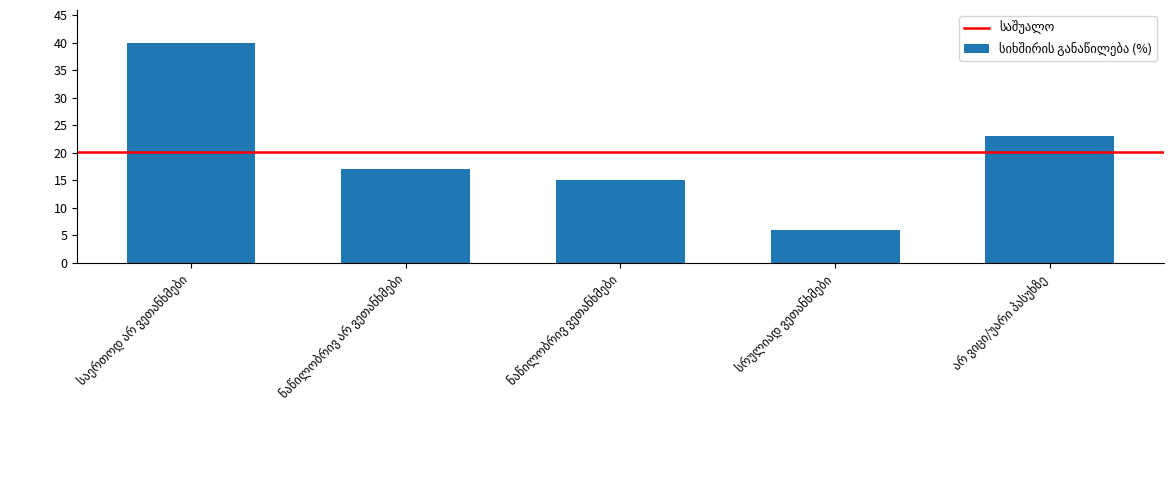

What is the value of the 3rd bar from the left?

15